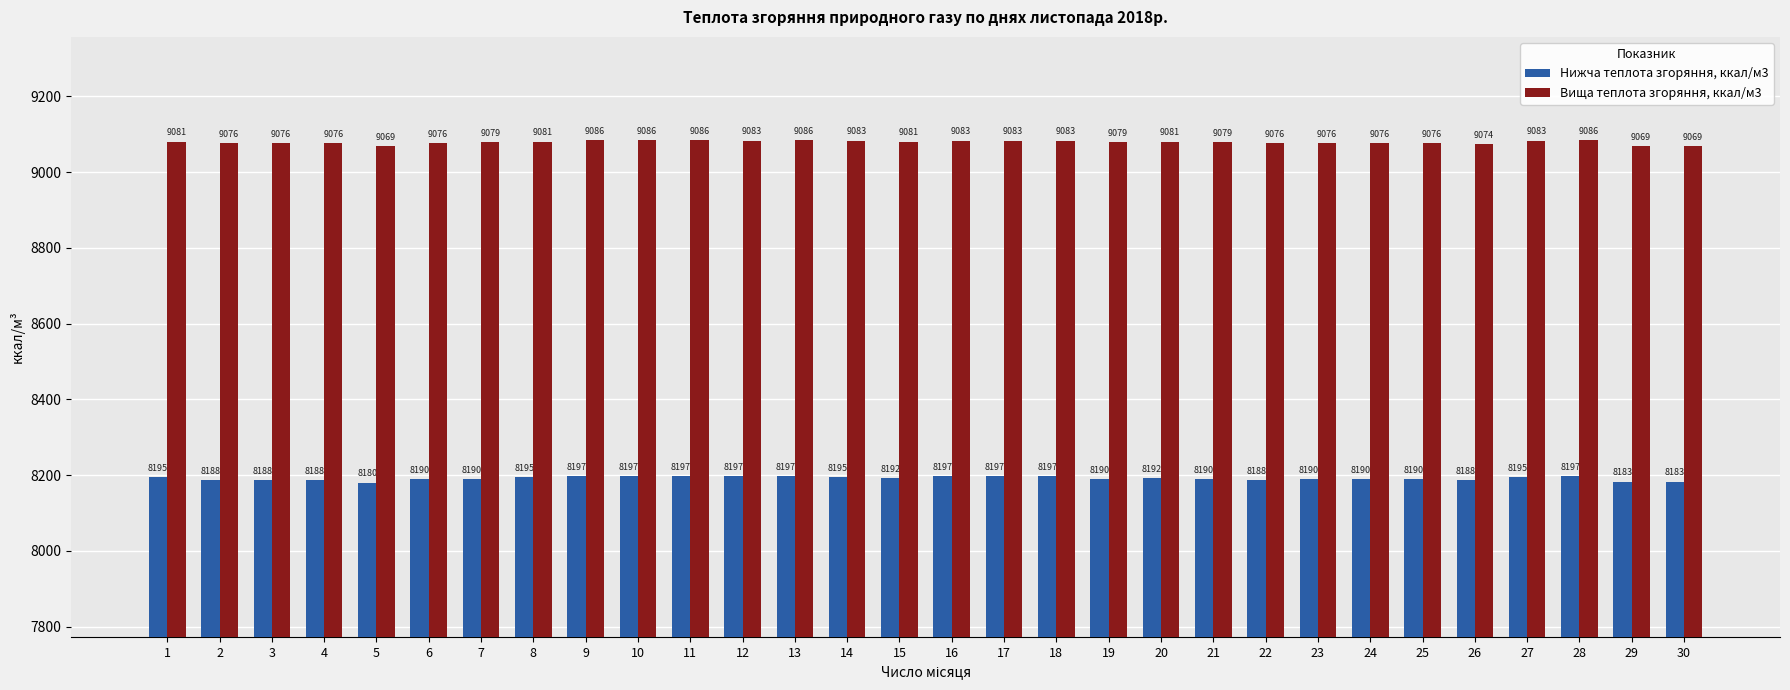

What is the value of the Нижча теплота згоряння, ккал/м3 bar at the 10th from the left?

8197.2